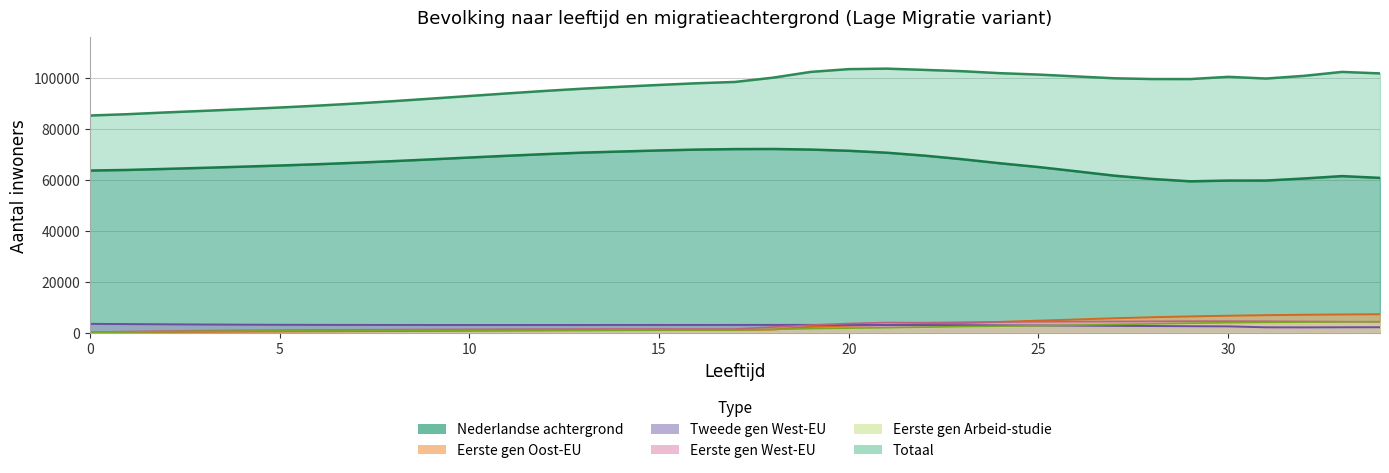

How many data points does each series have?

35